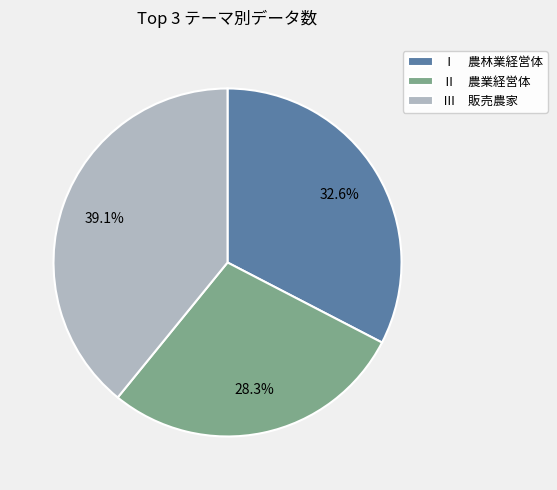

Is there a majority slice in this chart?

No